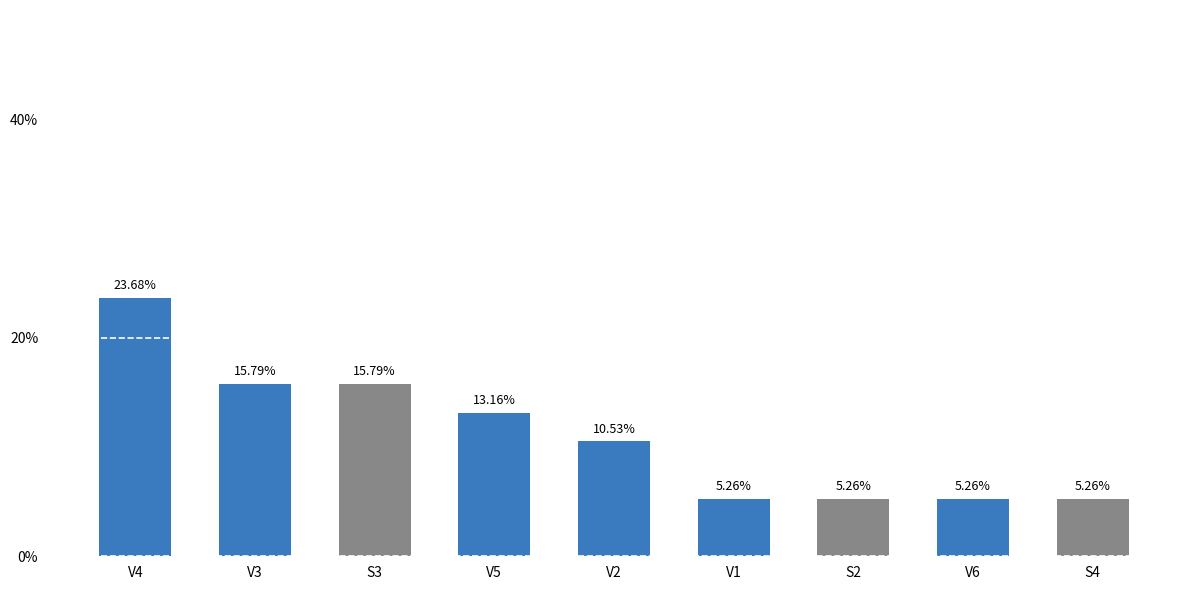

Are the bars grouped side by side (vs. stacked)?

No